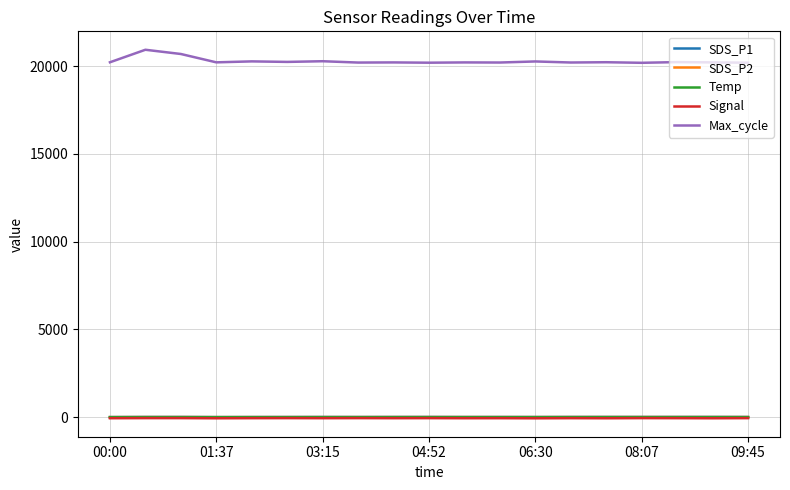

True or false: Temp has more than 0 points higher than both neighbors.

True